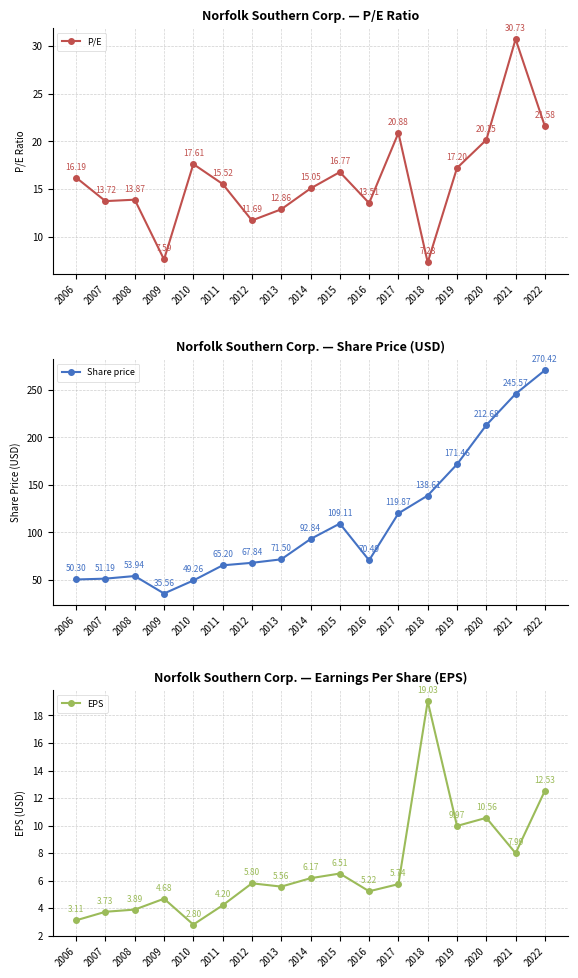

True or false: Share price and EPS intersect in this chart.

False